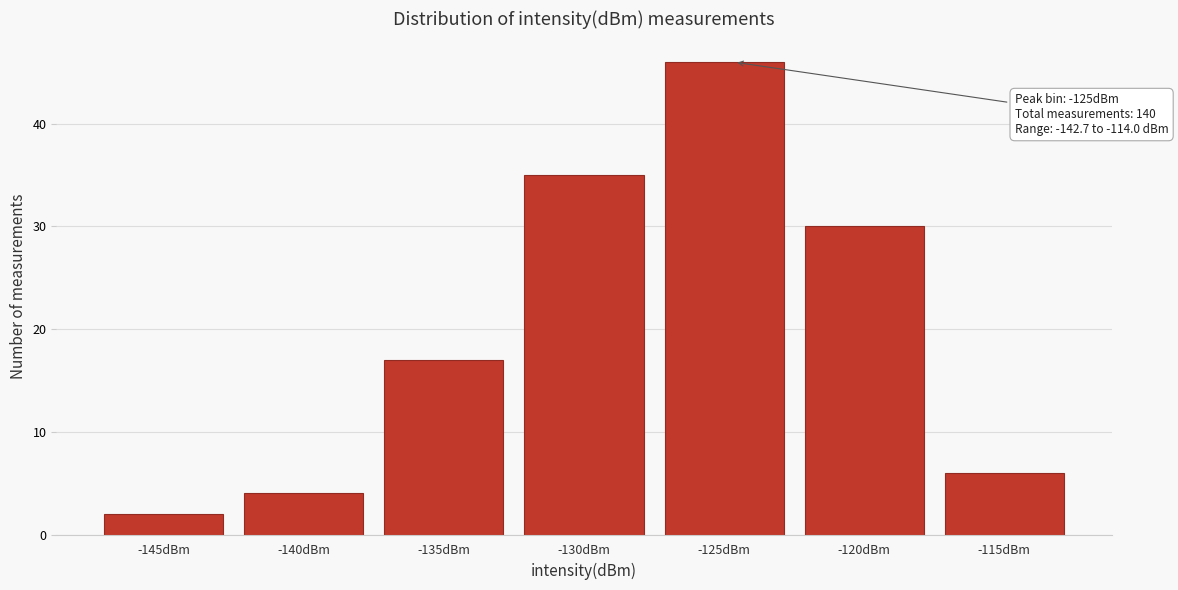

Reading left to right, what are all the values shown in this chart?

2	4	17	35	46	30	6